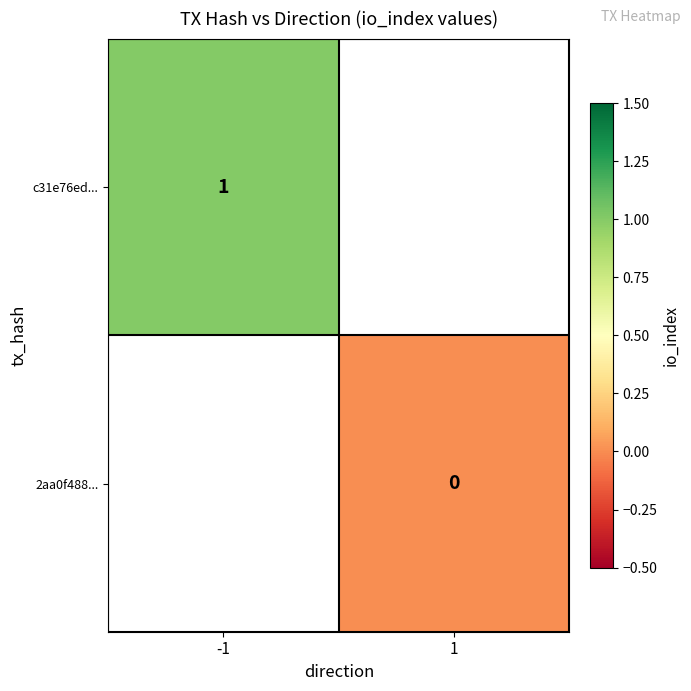

The value of c31e76ed... at -1 is 1. True or false?

True